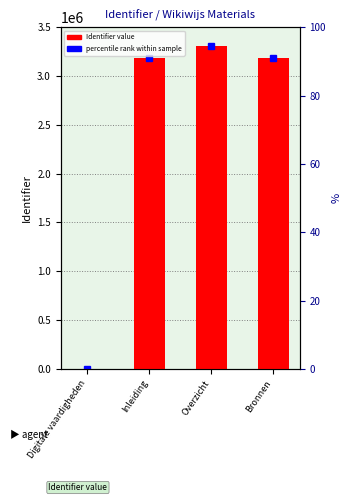

At which label does the data first exceed 3189366?

Overzicht